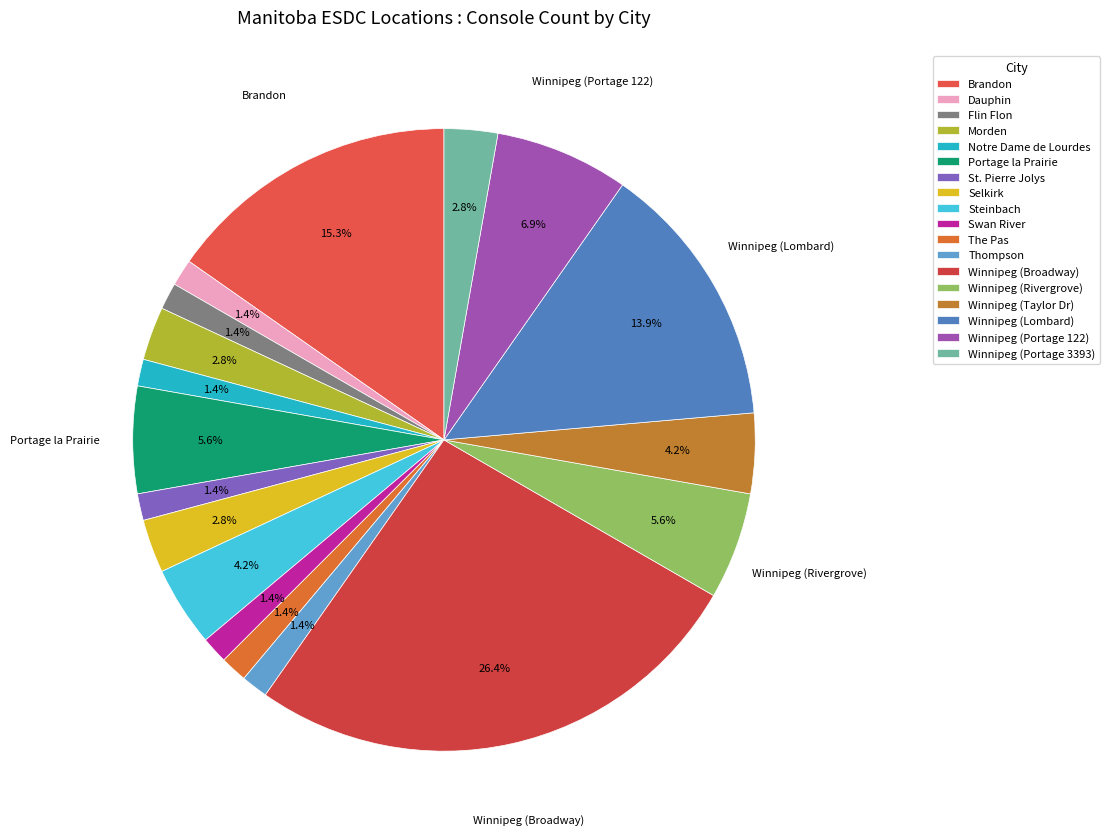

Which slice is the smallest?

Dauphin